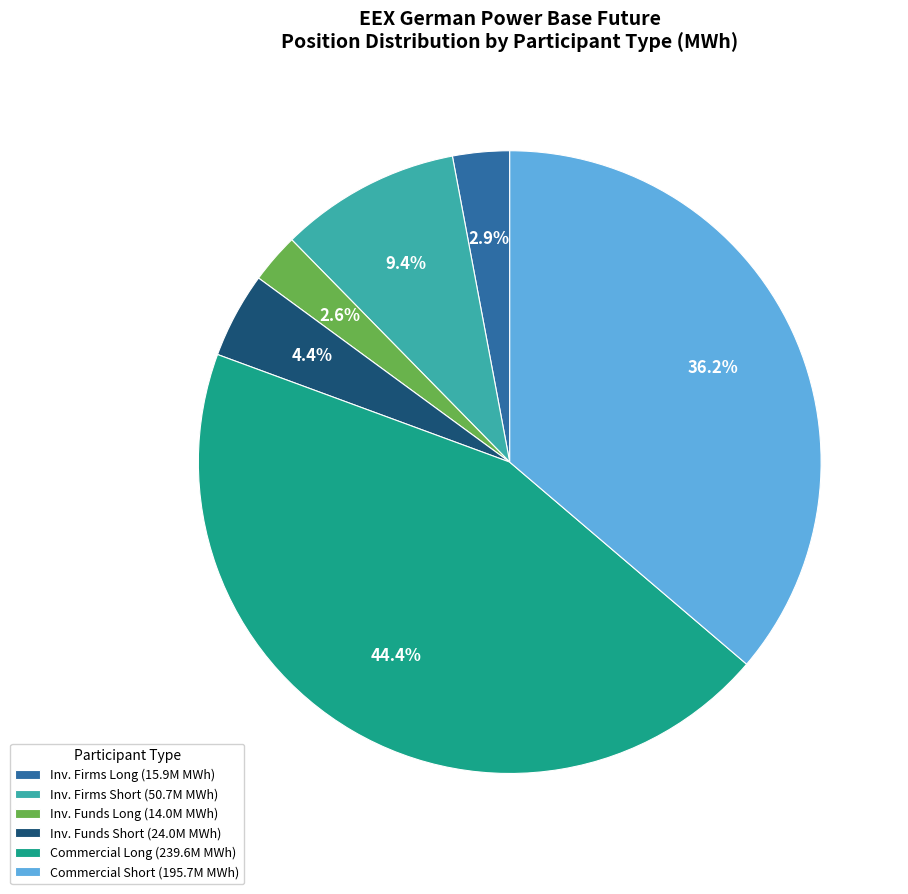

Is Inv. Firms Long (15.9M MWh) the majority of the pie?

No